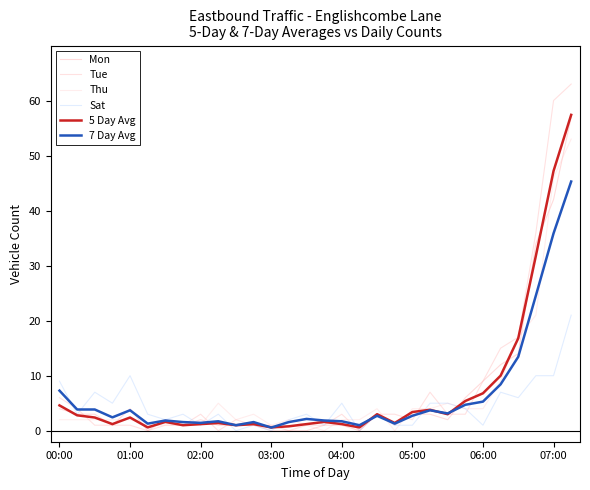

How many lines are shown in the chart?

6